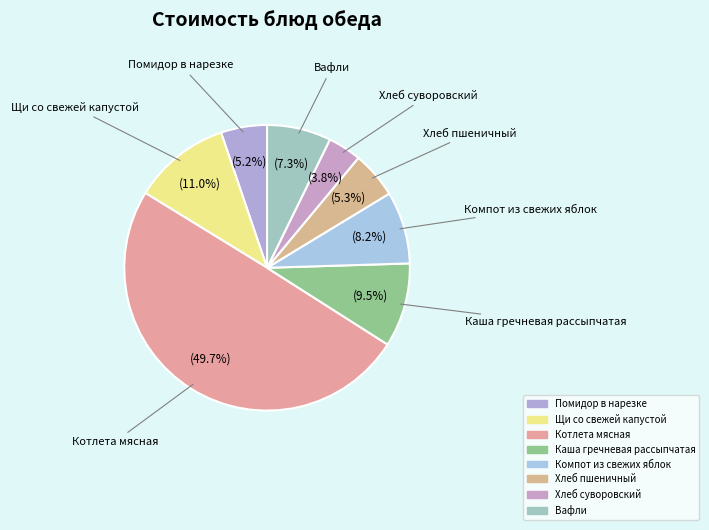

What percentage is NOT represented by Вафли?

92.7%